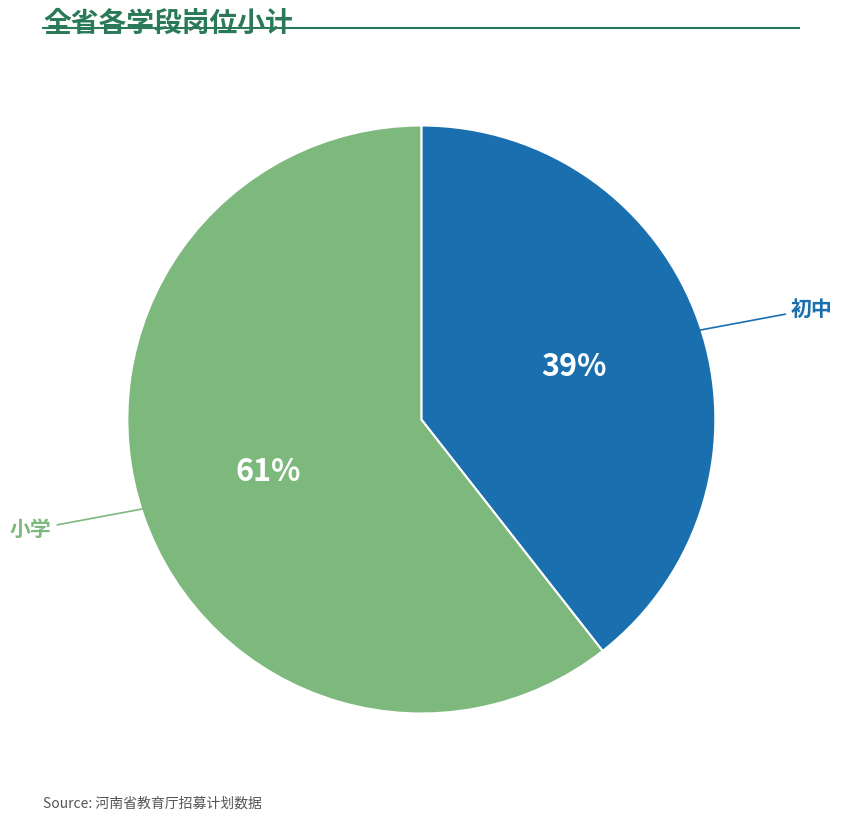

How many slices are in this pie chart?

2